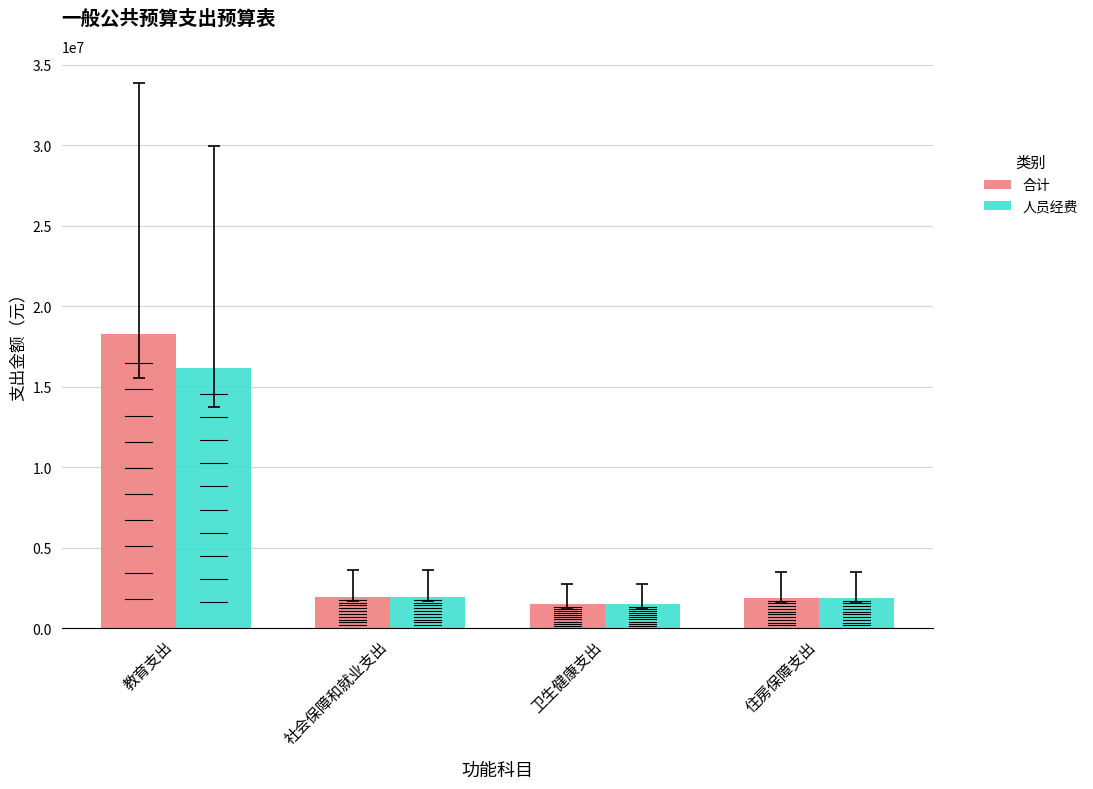

Read the 人员经费 value at 住房保障支出.

1902096.0